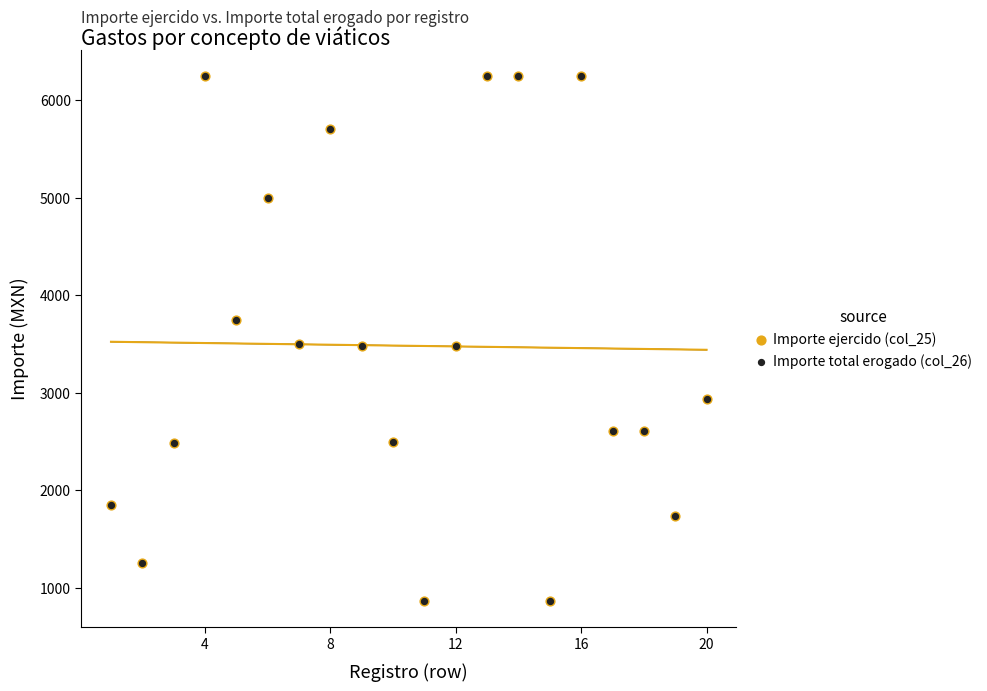

Which series has the widest spread of Y values?

Importe ejercido (col_25)